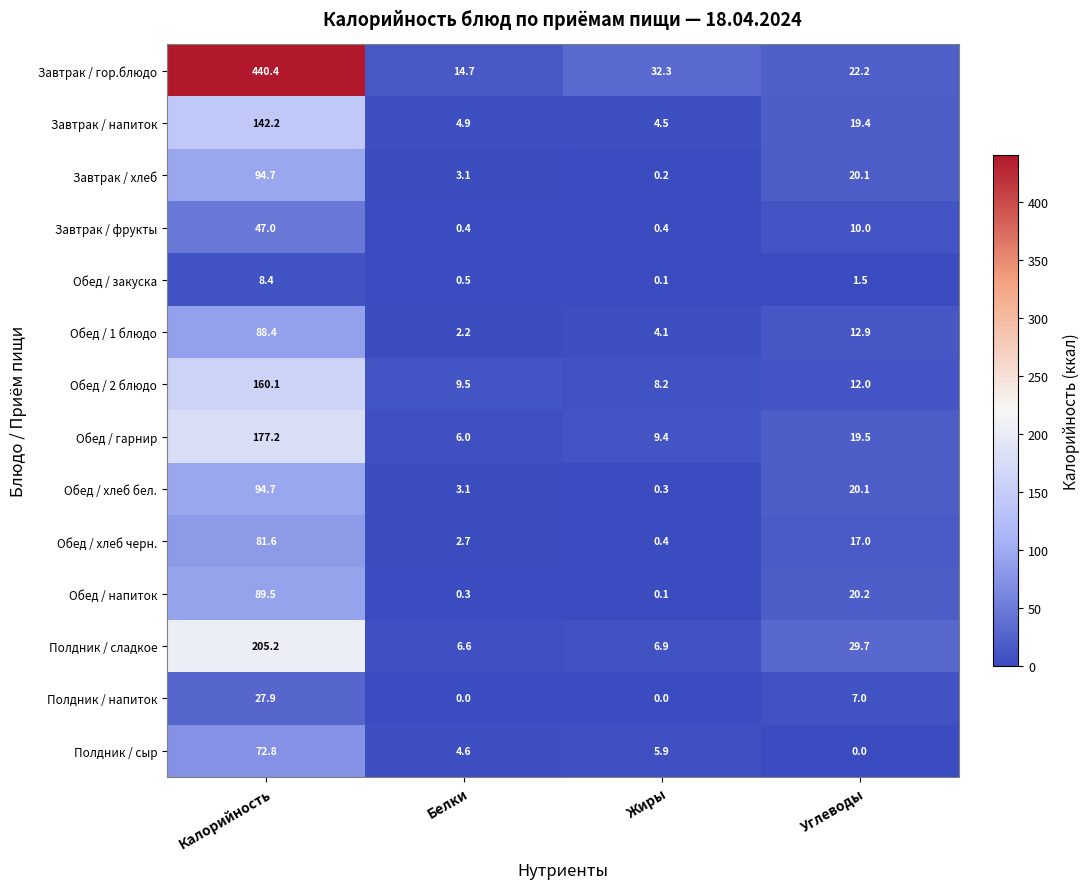

The Обед / закуска series shows 1.5 at Углеводы. True or false?

True